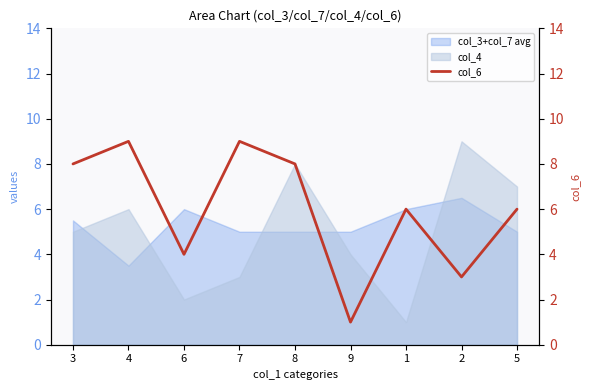

List the labels in order of value, largest first.

4, 7, 3, 8, 1, 5, 6, 2, 9